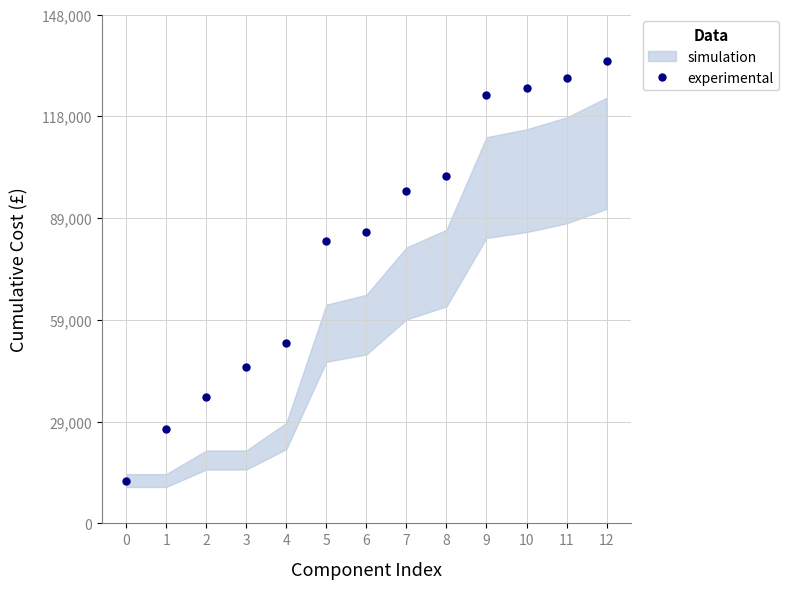

Reading left to right, extract all data points from this chart.

0=12500	1=27500	2=37000	3=45500	4=52500	5=82500	6=85000	7=97000	8=101500	9=125000	10=127000	11=130000	12=135000